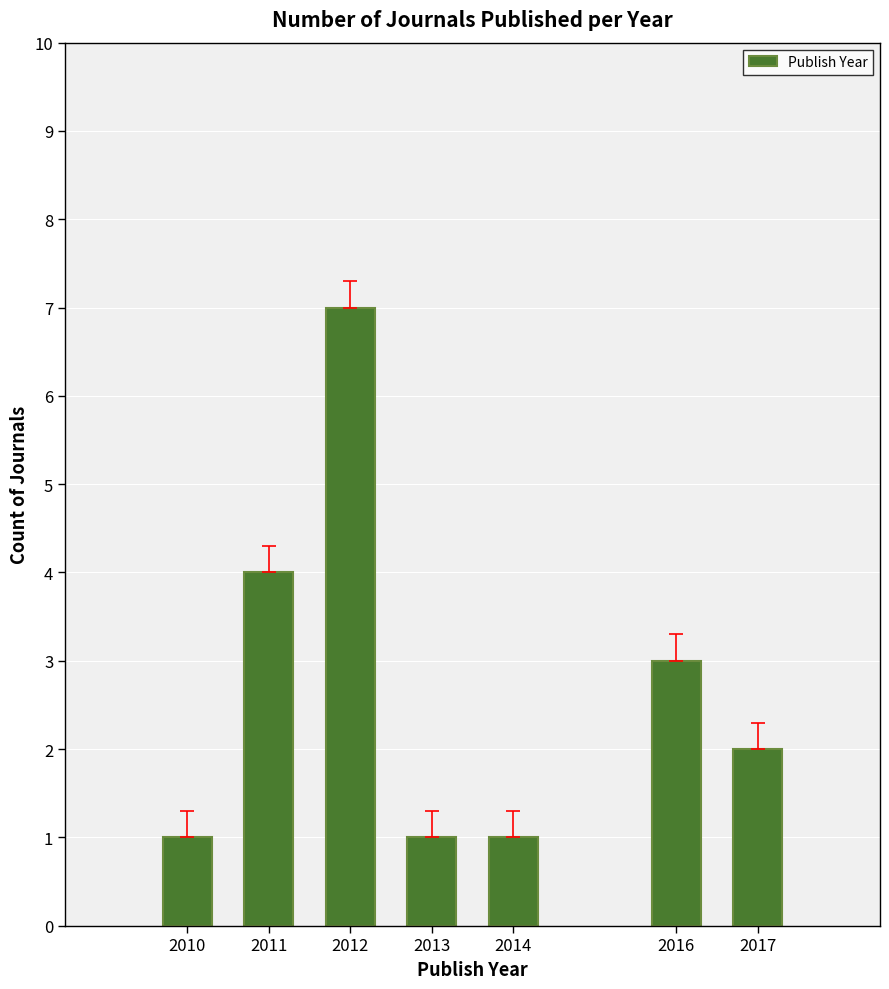

What is the value of the 7th bar from the left?

2